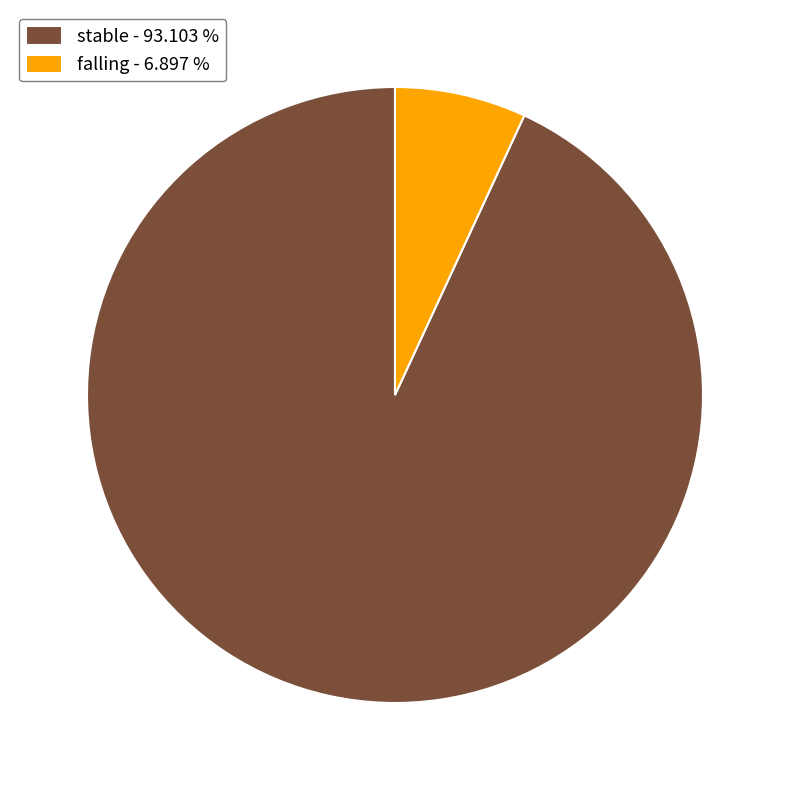

Which has a higher value, falling - 6.897 % or stable - 93.103 %?

stable - 93.103 %